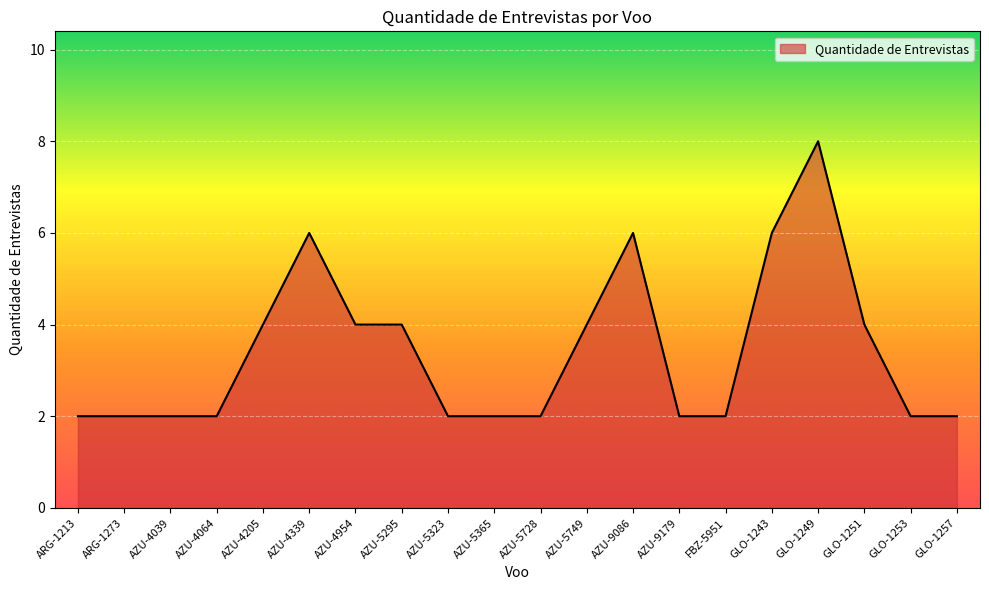

Does the chart display data point markers on the line(s)?

No